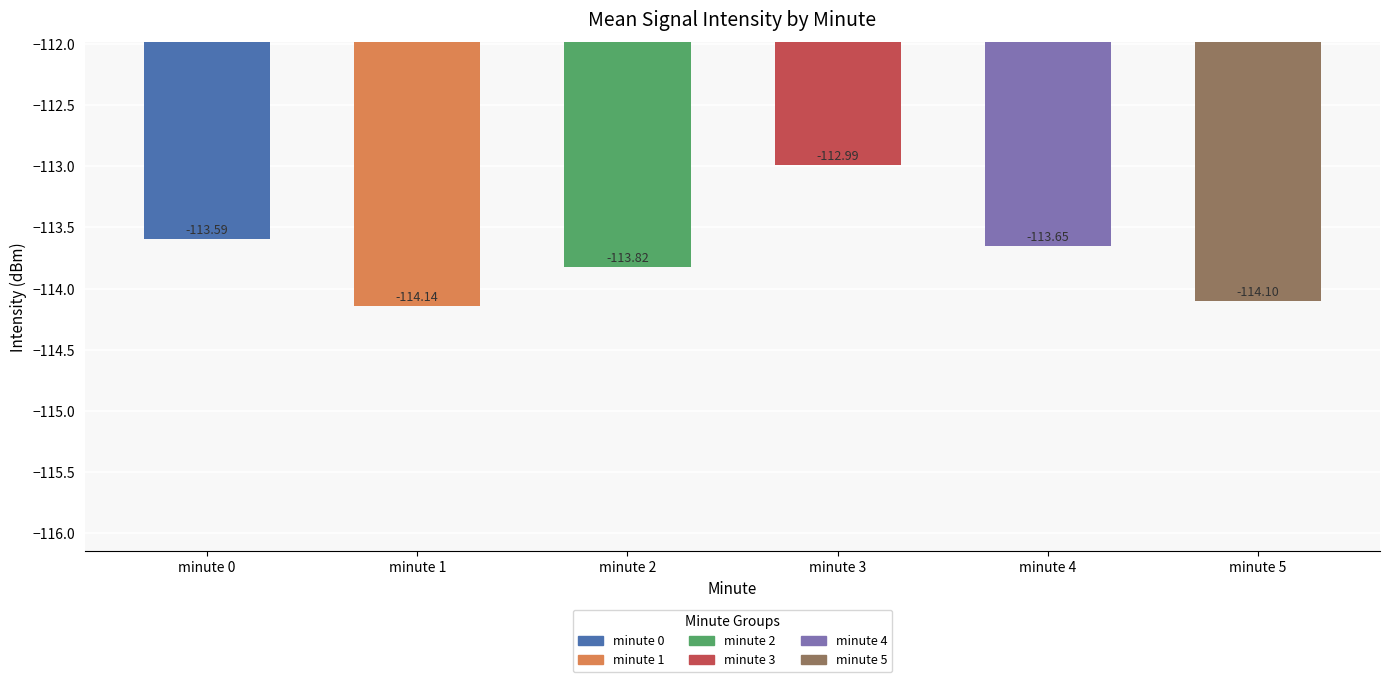

How many data points are less than -113?

5